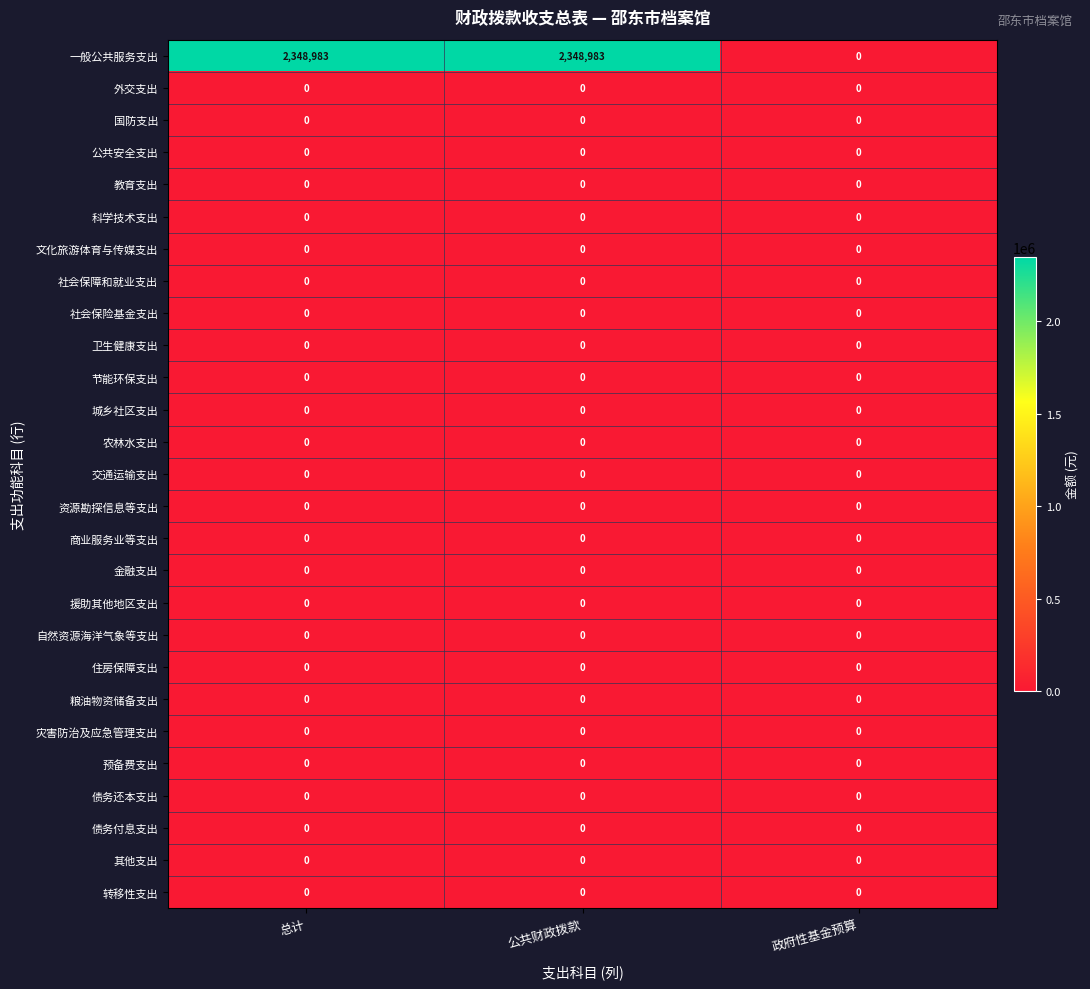

How many distinct data groups are displayed?

27